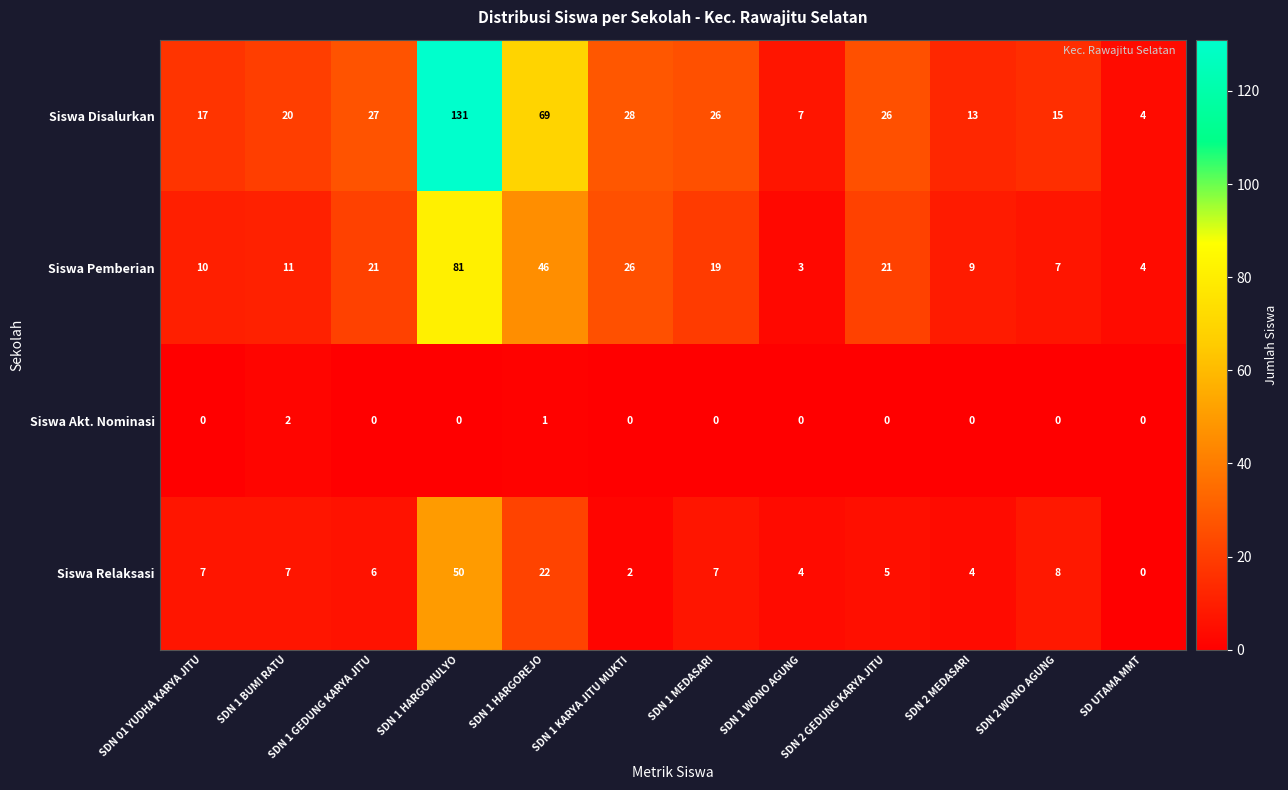

The value of Siswa Akt. Nominasi at SDN 2 MEDASARI is 0. True or false?

True